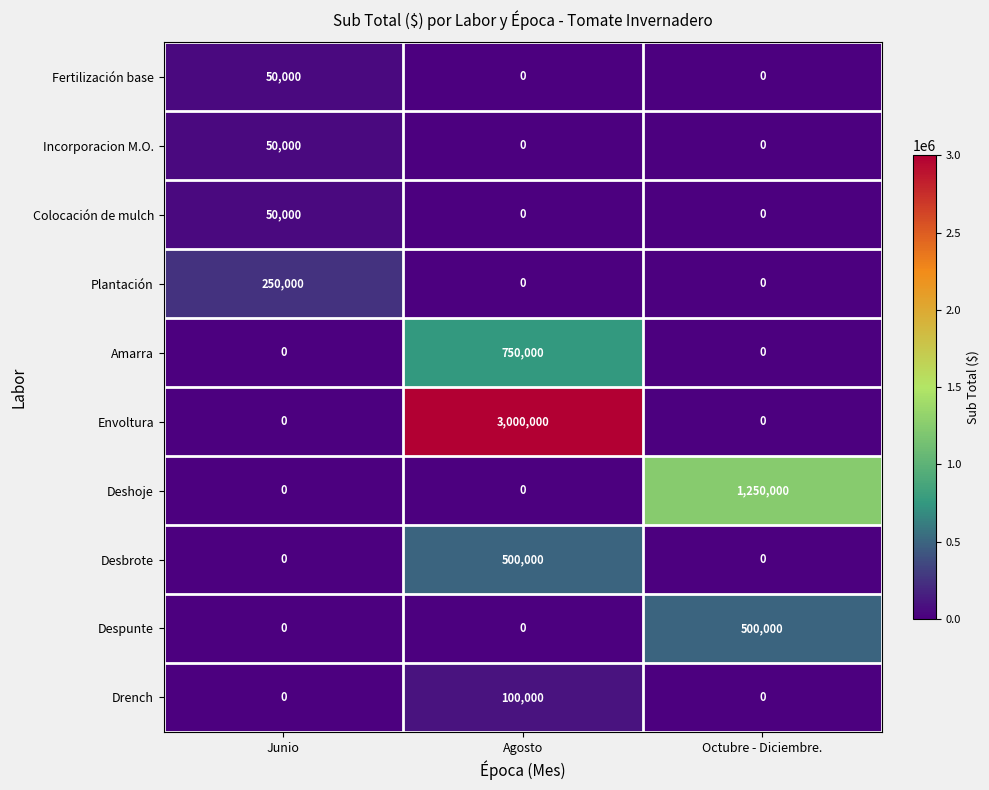

What is the spread (max minus min) of values at Octubre - Diciembre.?

1250000